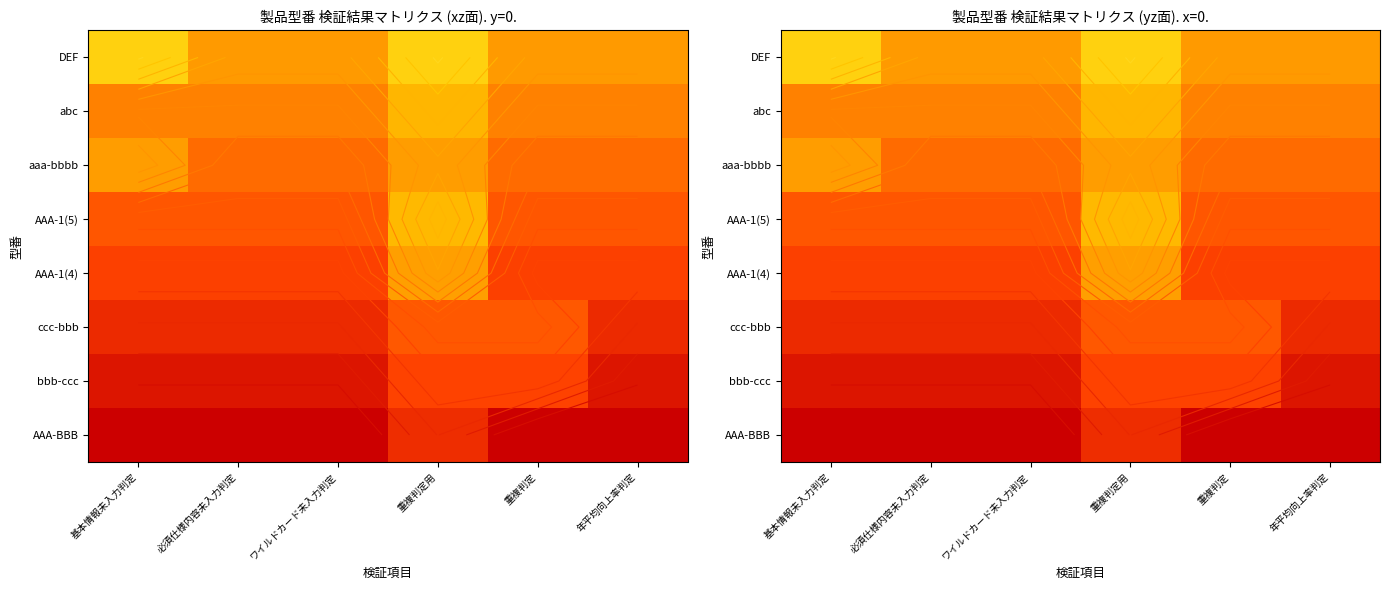

How many series are shown in this chart?

8